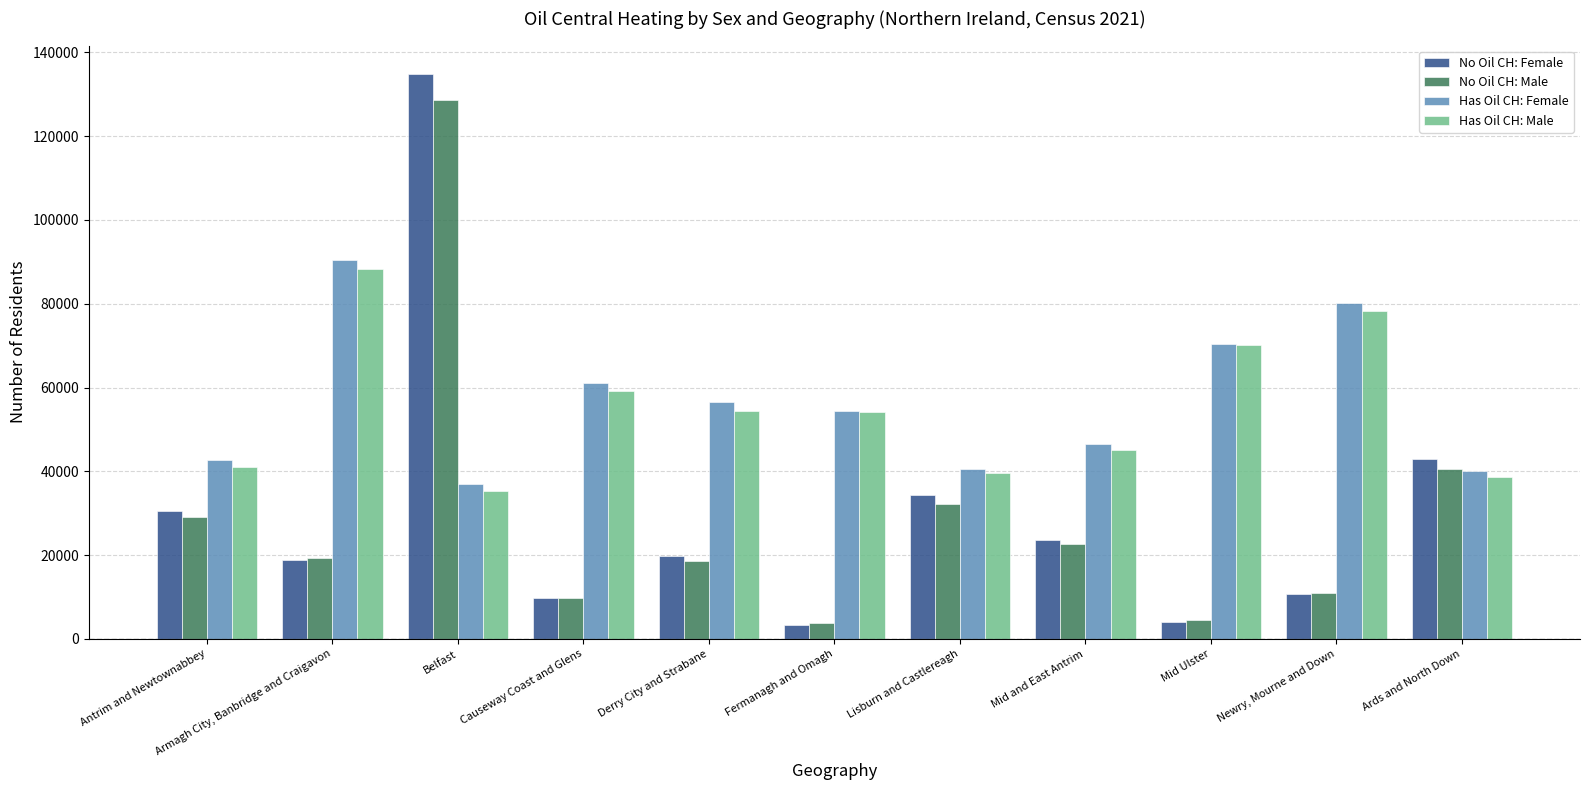

Which series has the widest spread of values?

No Oil CH: Female